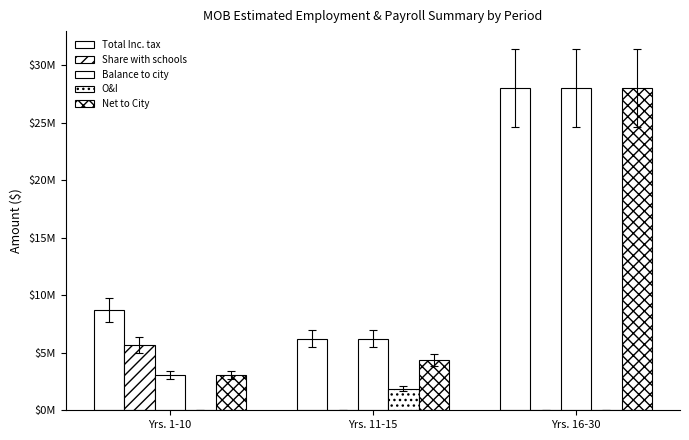

Are the bars grouped side by side (vs. stacked)?

Yes